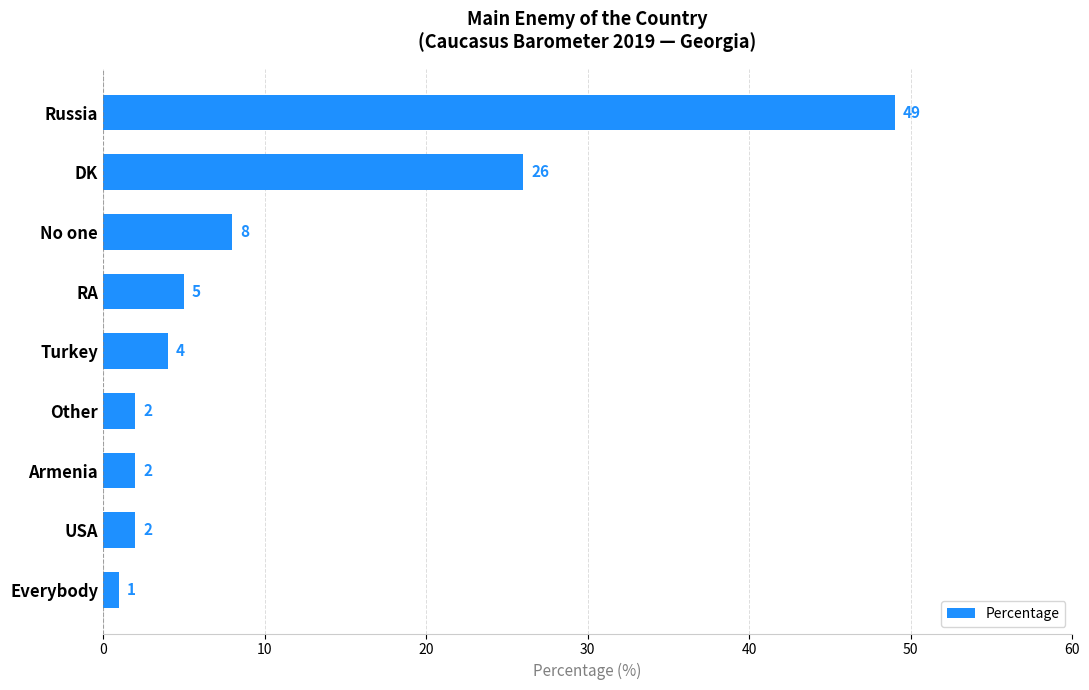

What is the greatest value displayed?

49